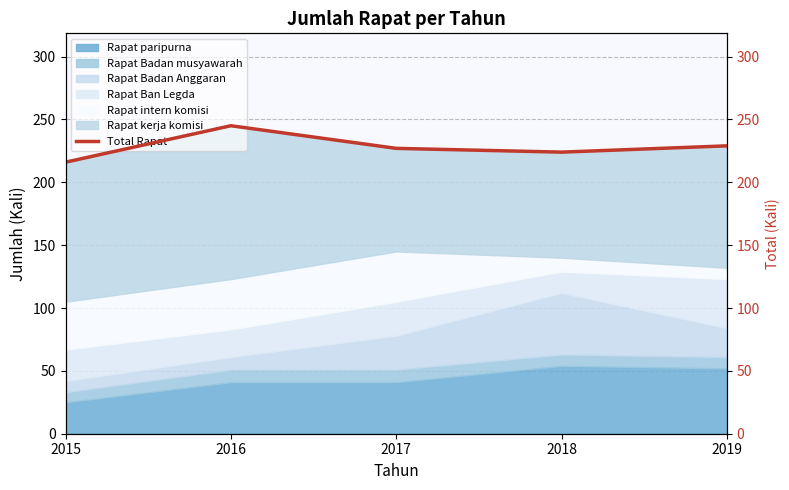

Approximately how many times larger is the value at 2017 compared to 2018?

1.0